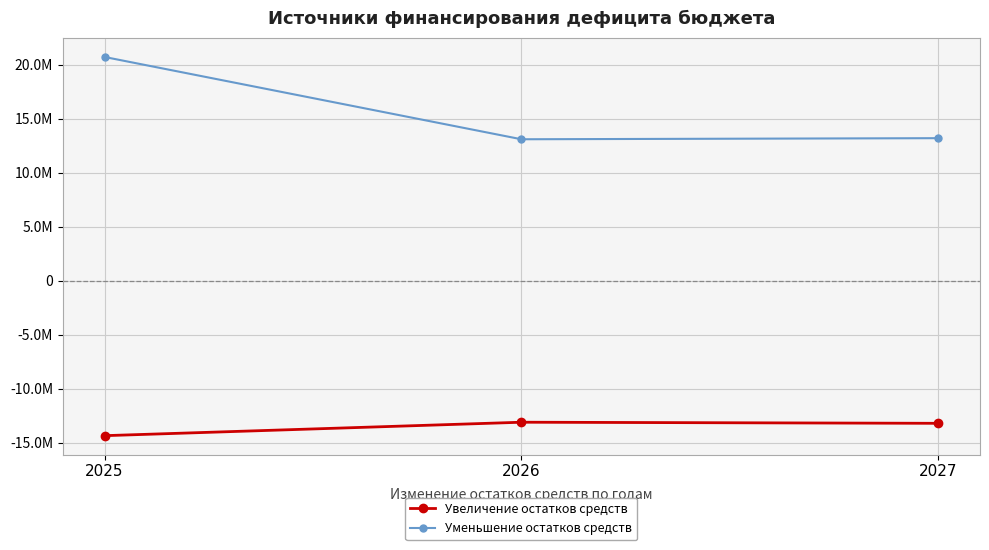

Is it true that Уменьшение остатков средств equals 8785219.2 at 2026?

False